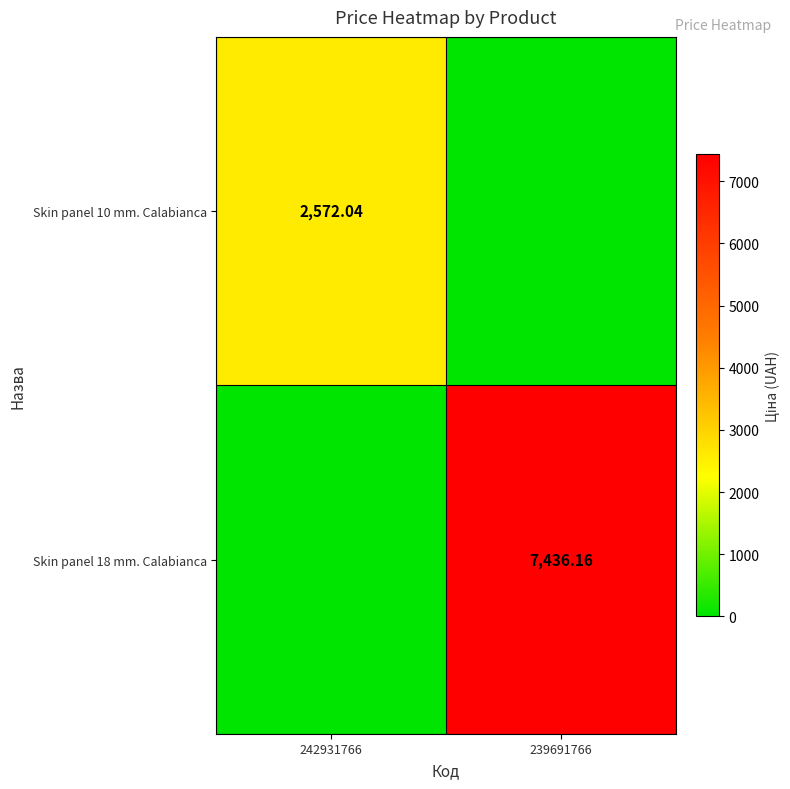

Which category has the lowest value across all series?

239691766